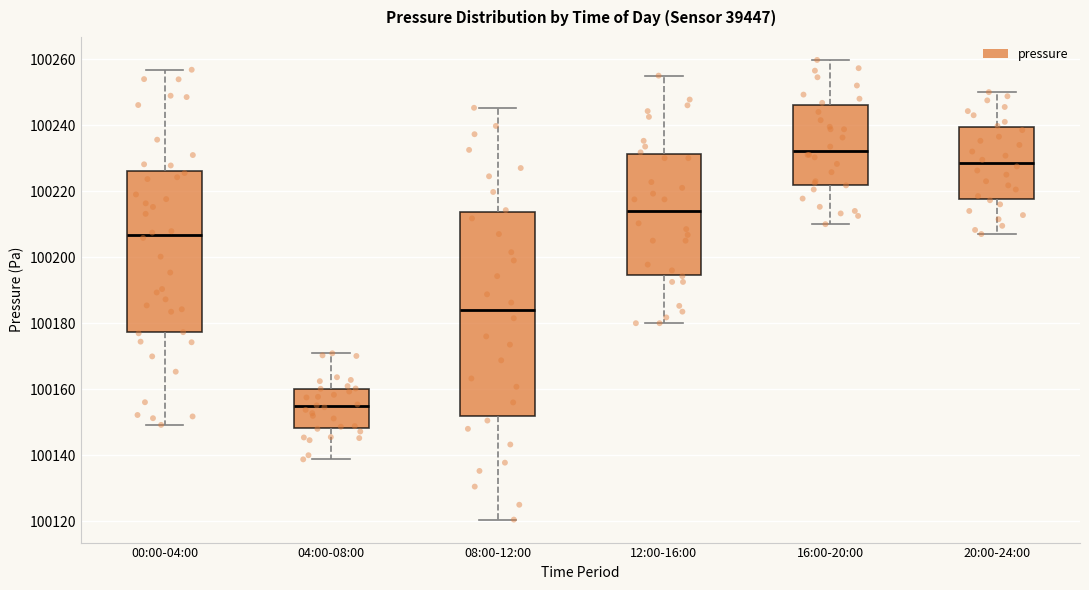

Comparing the boxes themselves (not the whiskers), which one is the tallest?

08:00-12:00